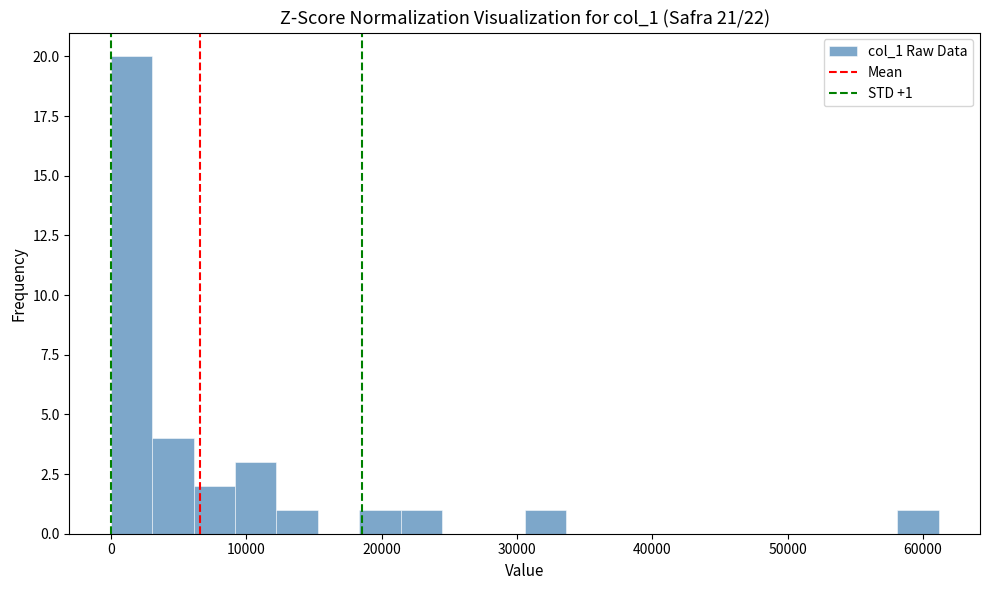

Around what value on the x-axis is the tallest bar? Give the approximate position of its centre, as read against the axis.

2000